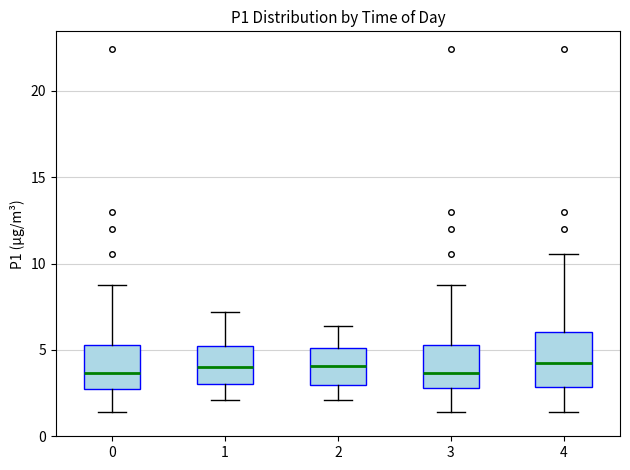

Where is the upper edge of the box at x = 1 on the y-axis? The values are not printed on the chart, so give them approximately, as read against the axis.

5.0